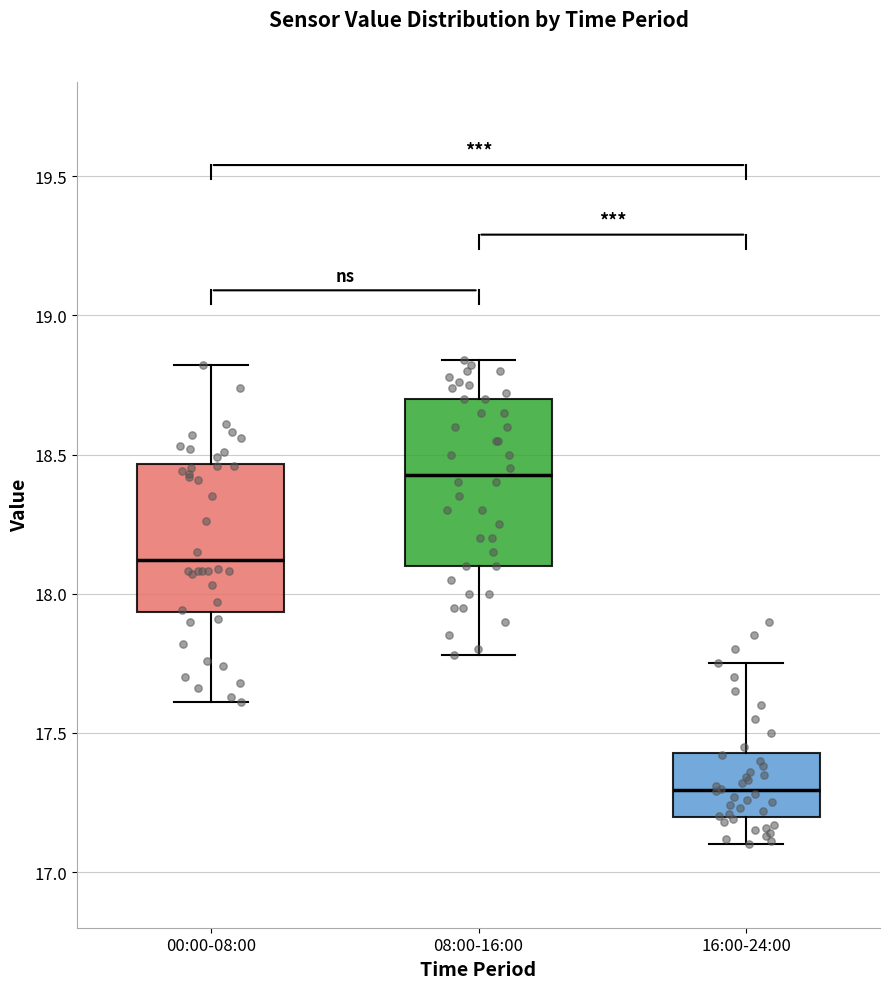

Comparing the boxes themselves (not the whiskers), which one is the tallest?

08:00-16:00